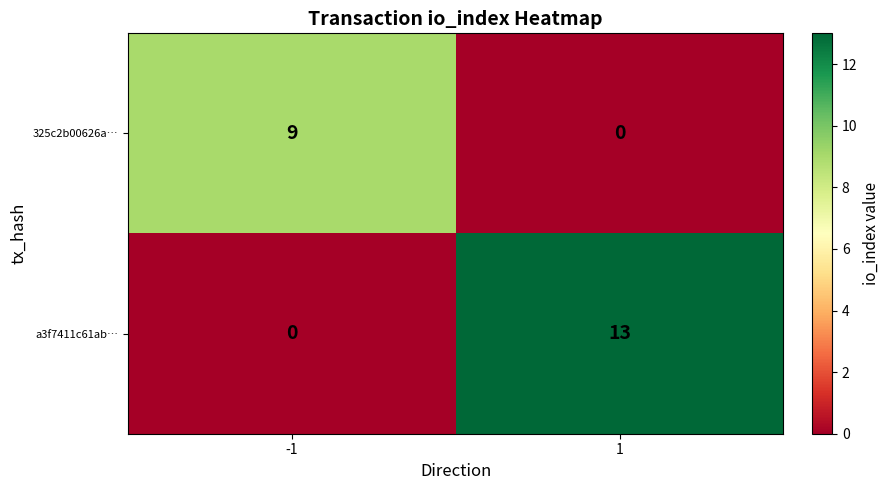

What is the difference between the highest and lowest values at -1?

9